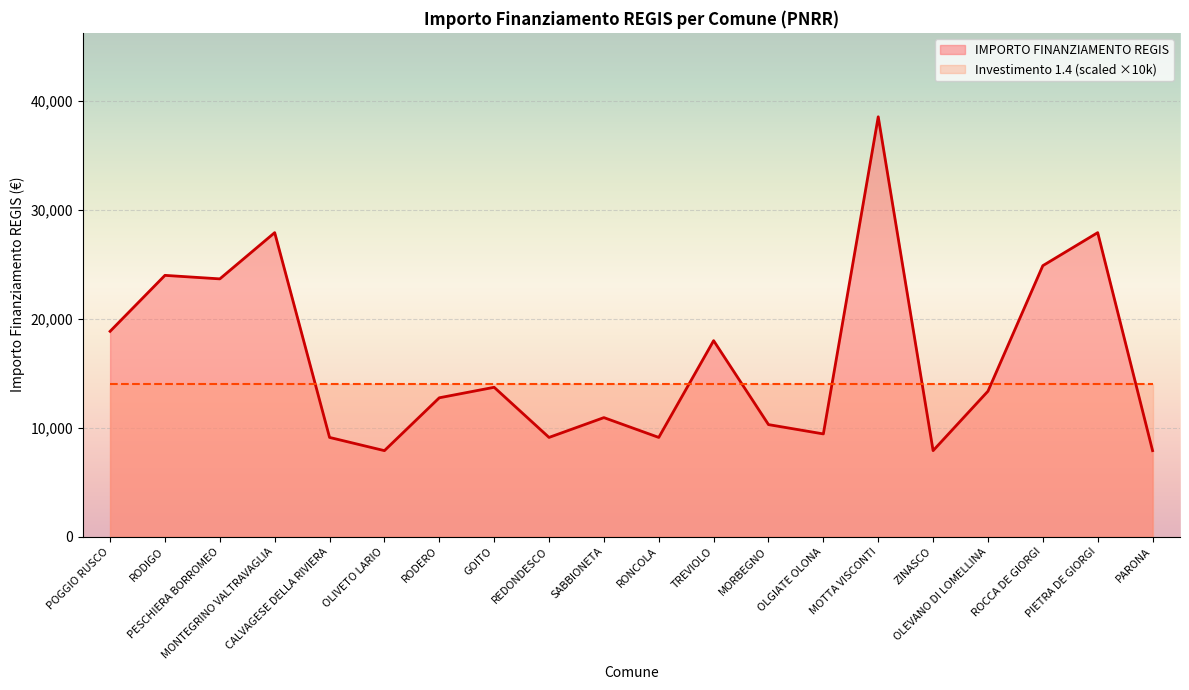

List the labels in order of value, largest first.

MOTTA VISCONTI, MONTEGRINO VALTRAVAGLIA, PIETRA DE GIORGI, ROCCA DE GIORGI, RODIGO, PESCHIERA BORROMEO, POGGIO RUSCO, TREVIOLO, GOITO, OLEVANO DI LOMELLINA, RODERO, SABBIONETA, MORBEGNO, OLGIATE OLONA, CALVAGESE DELLA RIVIERA, REDONDESCO, RONCOLA, OLIVETO LARIO, ZINASCO, PARONA